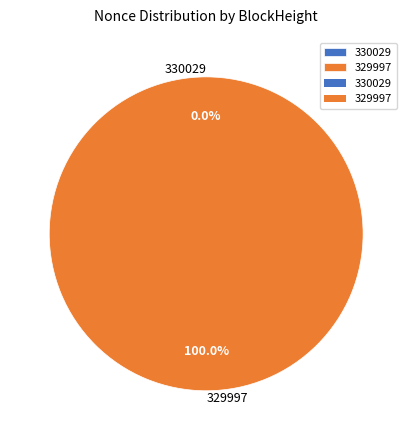

How many segments does this pie chart have?

2